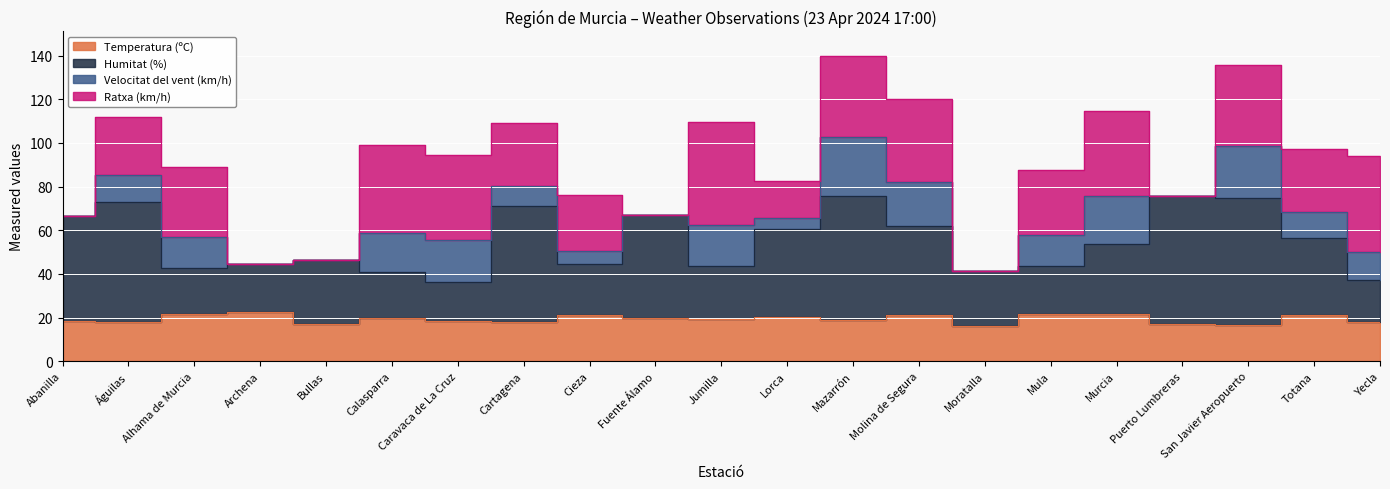

Between Abanilla and Bullas, which is larger?

Abanilla